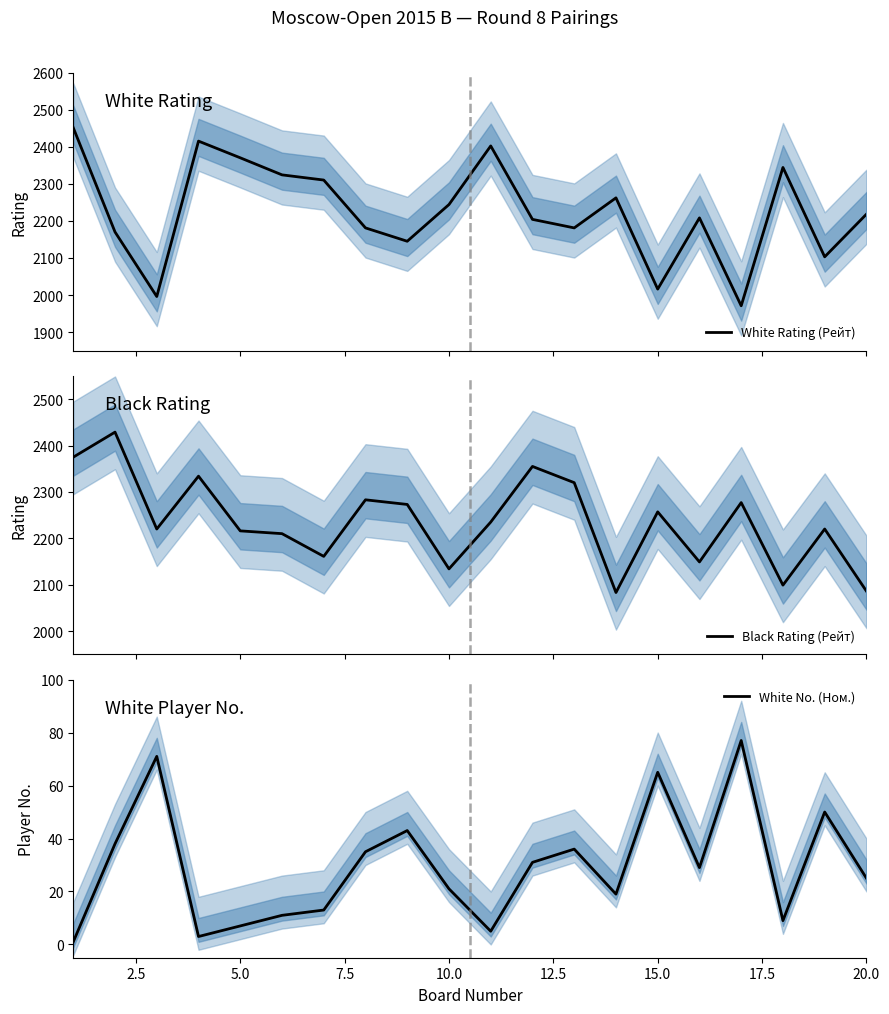

What is the minimum value for White Rating (Рейт)?

1971